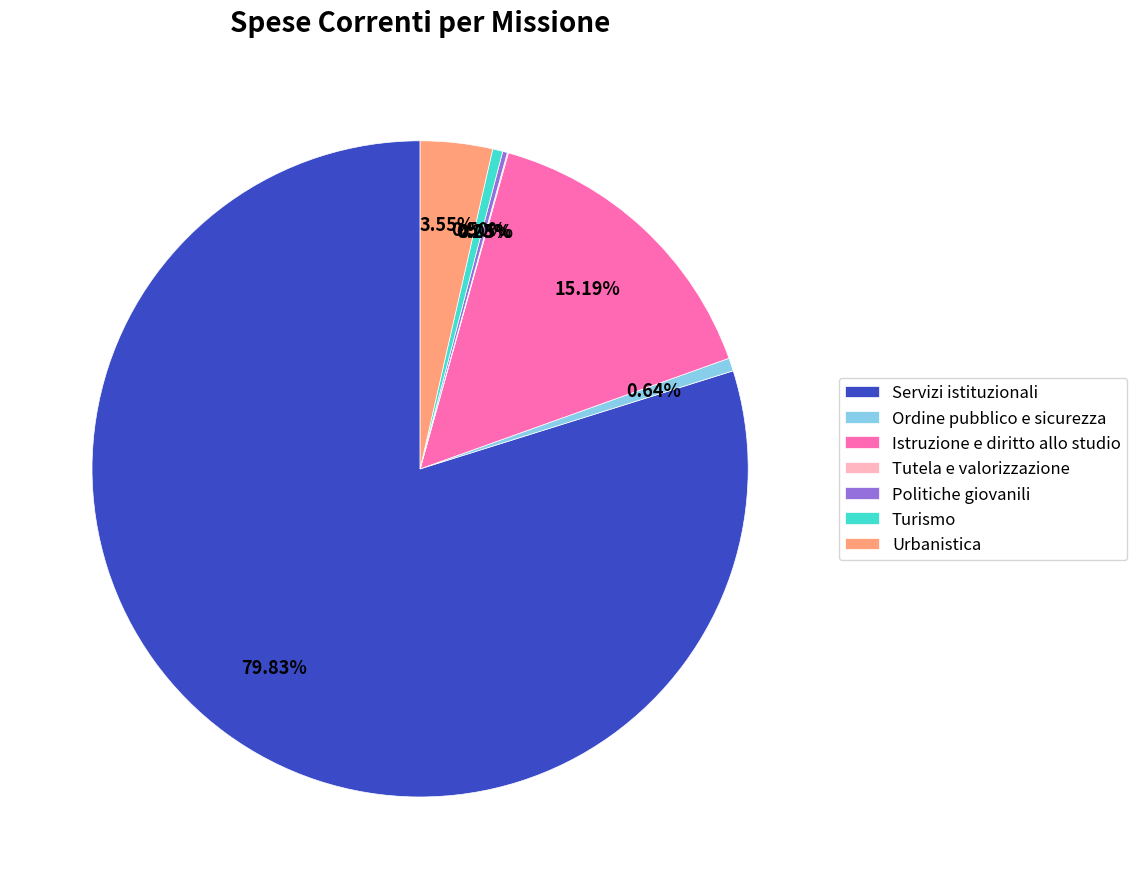

Is Servizi istituzionali the majority of the pie?

Yes